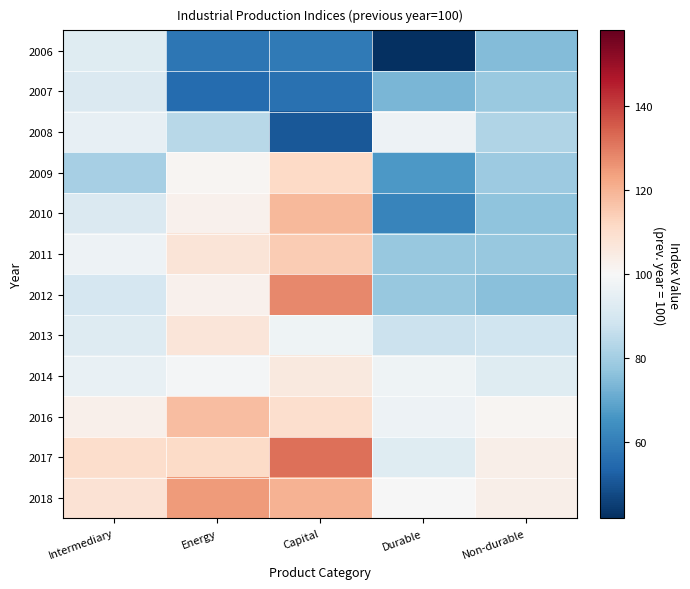

Reading left to right, what are all the values shown in this chart?

2006: Intermediary=93.1	Energy=57.9	Capital=59.2	Durable=42.0	Non-durable=74.8
2007: Intermediary=91.5	Energy=55.2	Capital=56.7	Durable=73.3	Non-durable=78.6
2008: Intermediary=95.4	Energy=83.9	Capital=50.6	Durable=97.0	Non-durable=82.4
2009: Intermediary=80.8	Energy=101.0	Capital=111.8	Durable=66.7	Non-durable=79.1
2010: Intermediary=91.5	Energy=102.5	Capital=118.6	Durable=61.5	Non-durable=76.6
2011: Intermediary=97.2	Energy=107.4	Capital=114.9	Durable=77.8	Non-durable=78.2
2012: Intermediary=90.1	Energy=102.6	Capital=127.8	Durable=77.9	Non-durable=75.9
2013: Intermediary=92.7	Energy=107.0	Capital=97.5	Durable=87.5	Non-durable=88.5
2014: Intermediary=95.7	Energy=99.0	Capital=105.7	Durable=97.7	Non-durable=93.1
2016: Intermediary=102.9	Energy=117.7	Capital=109.8	Durable=97.0	Non-durable=101.1
2017: Intermediary=110.0	Energy=111.1	Capital=132.0	Durable=93.0	Non-durable=103.3
2018: Intermediary=108.4	Energy=124.9	Capital=120.2	Durable=99.9	Non-durable=103.4